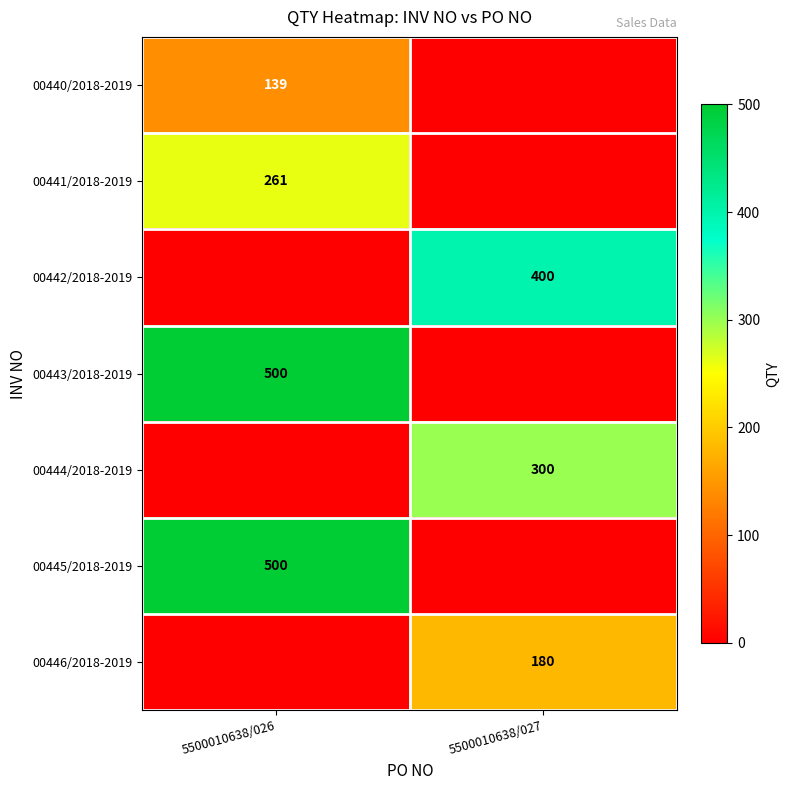

The value of 00445/2018-2019 at 5500010638/026 is 722. True or false?

False